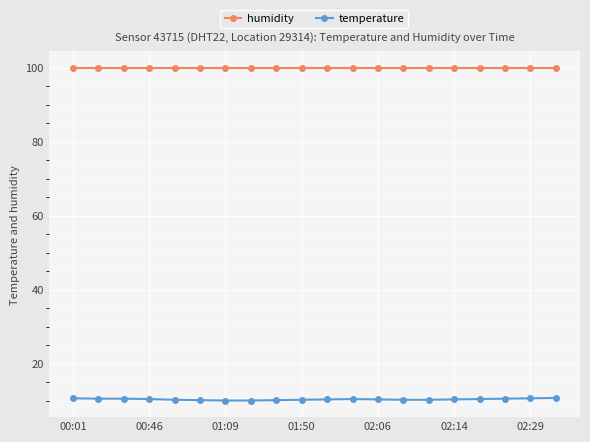

What is the value of the temperature point at the 12th from the left?

10.4